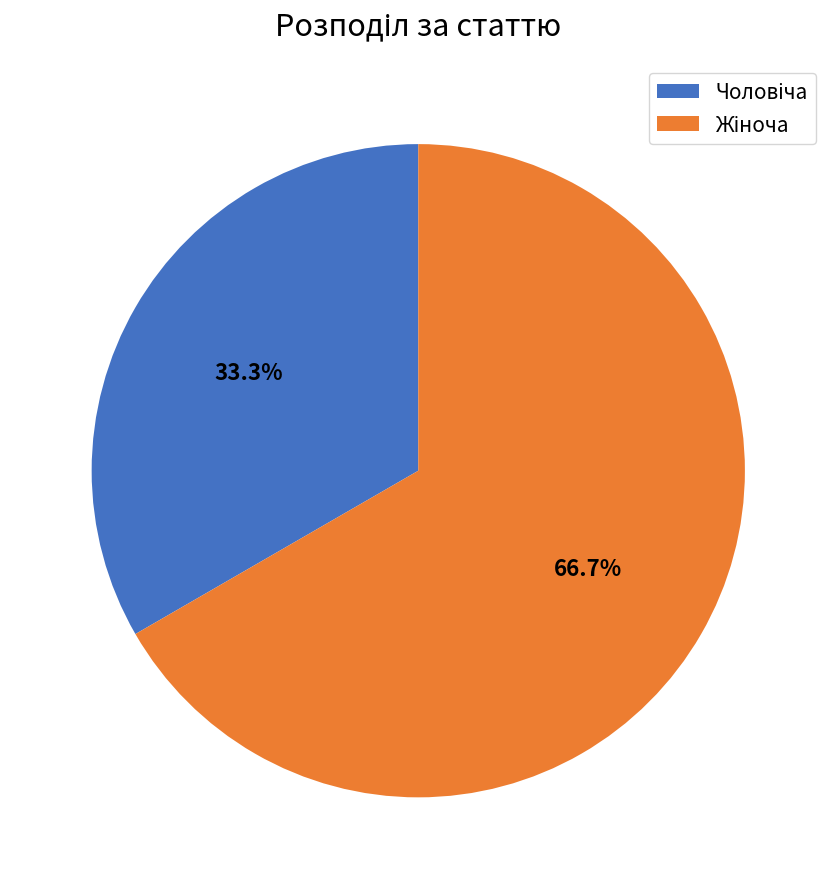

Is there a majority slice in this chart?

Yes